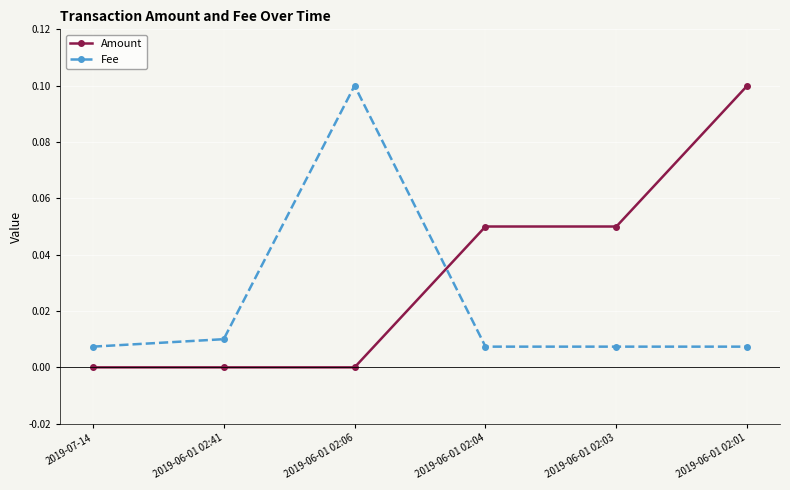

The Fee series shows 0.0 at 2019-06-01 02:41. True or false?

True